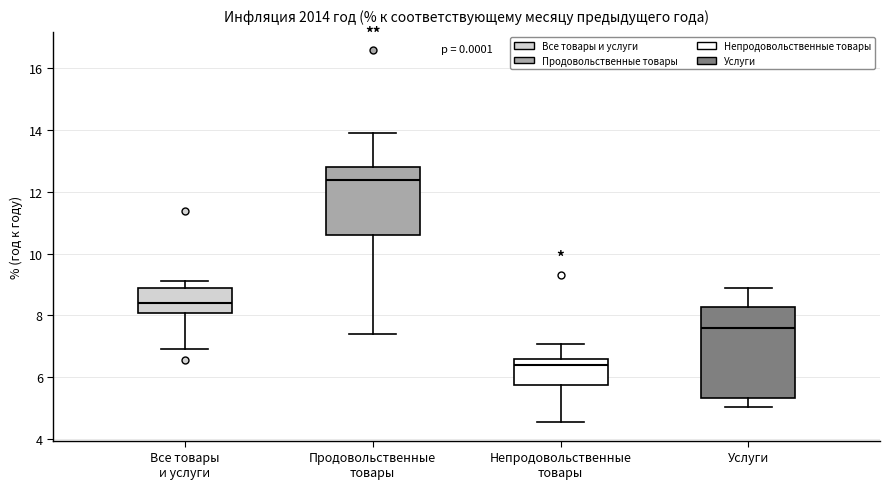

Reading left to right, read every box against the y-axis: the position of its median line, the range the box covers, and the ends of its whiskers. The values are not printed on the chart, so give them approximately, as read against the axis.

Все товары и услуги: median 8.4, box 8.0 to 8.8, whiskers 7.0 to 9.2
Продовольственные товары: median 12.4, box 10.6 to 12.8, whiskers 7.4 to 14.0
Непродовольственные товары: median 6.4, box 5.8 to 6.6, whiskers 4.6 to 7.0
Услуги: median 7.6, box 5.4 to 8.2, whiskers 5.0 to 8.8